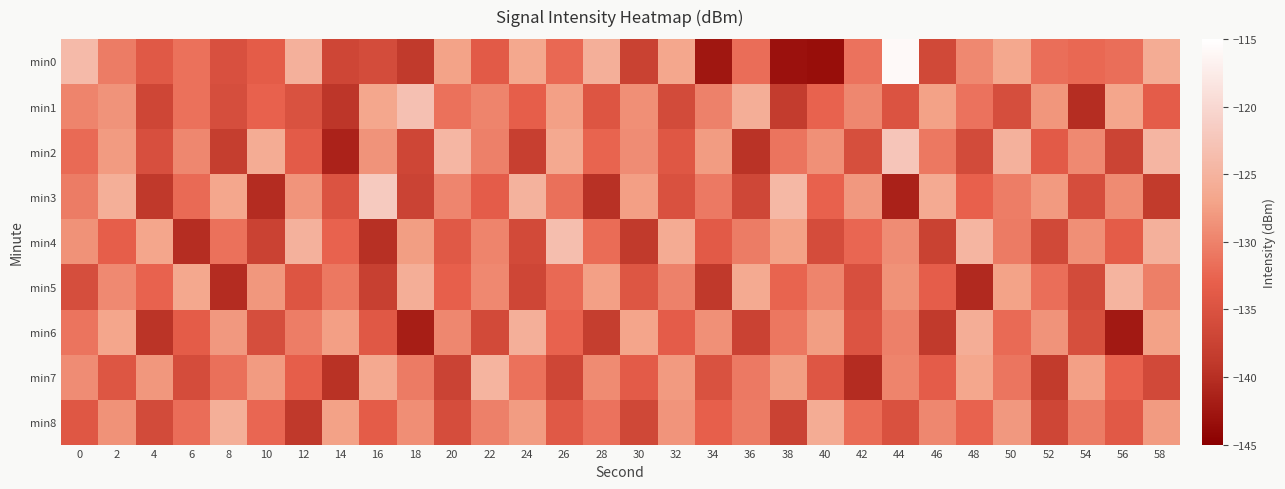

What is the total value across all series at 34?

-1200.8